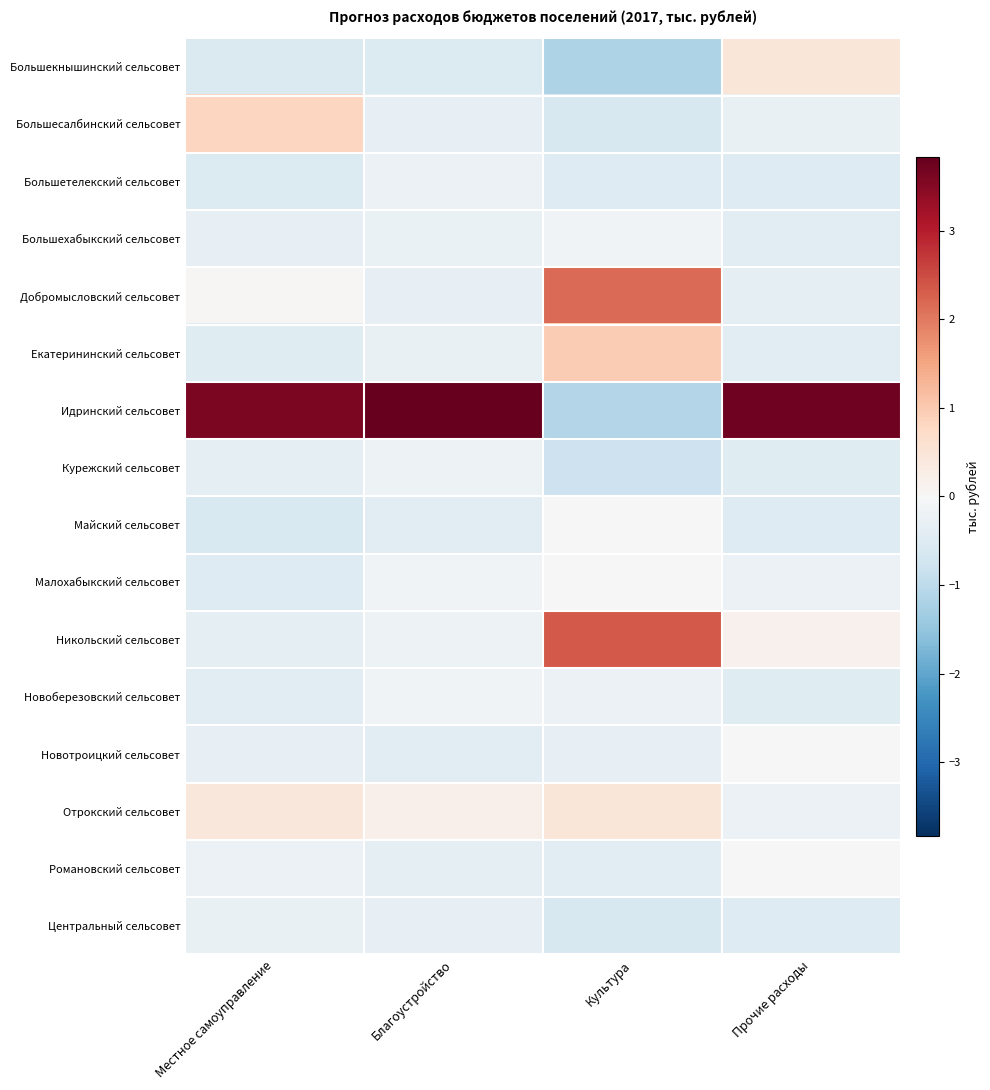

At which category is the sum across all series the highest?

Прочие расходы